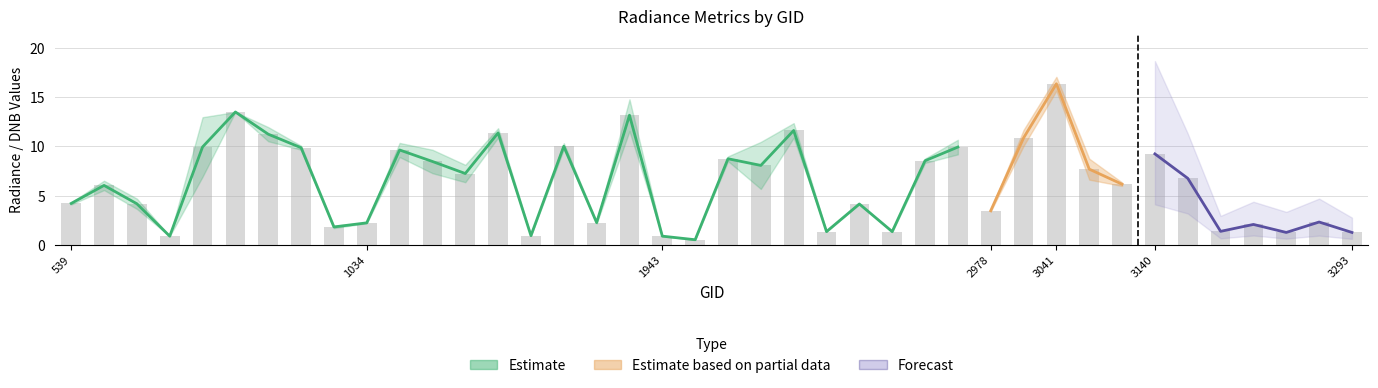

Are the bars grouped side by side (vs. stacked)?

Yes